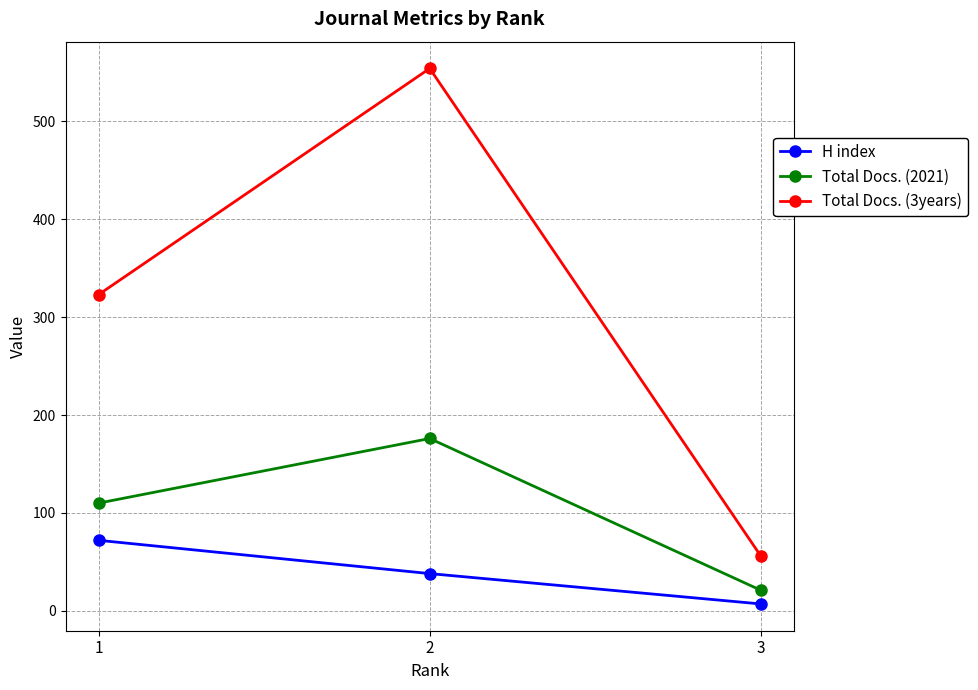

The value of Total Docs. (3years) at 3 is 56. True or false?

True